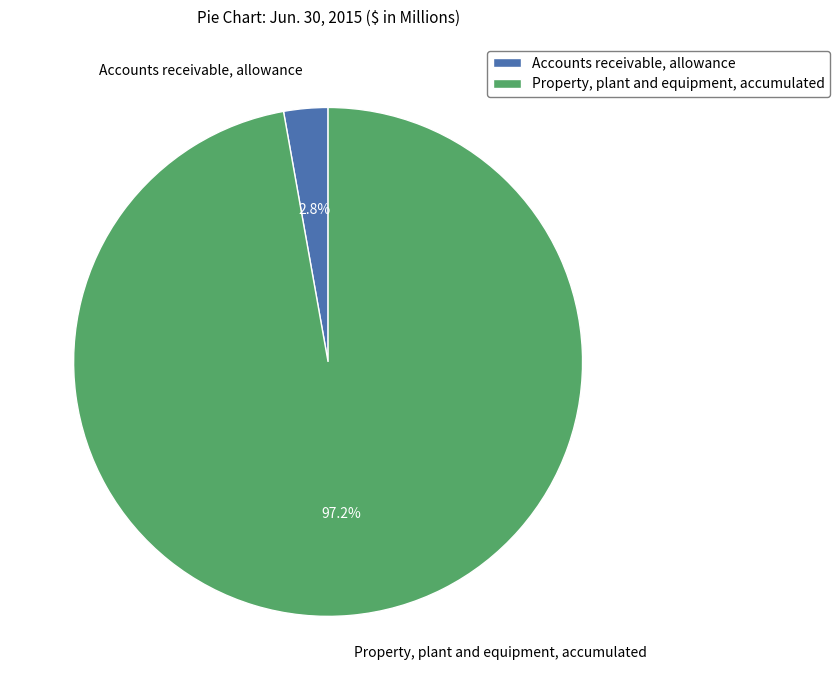

How many slices are in this pie chart?

2